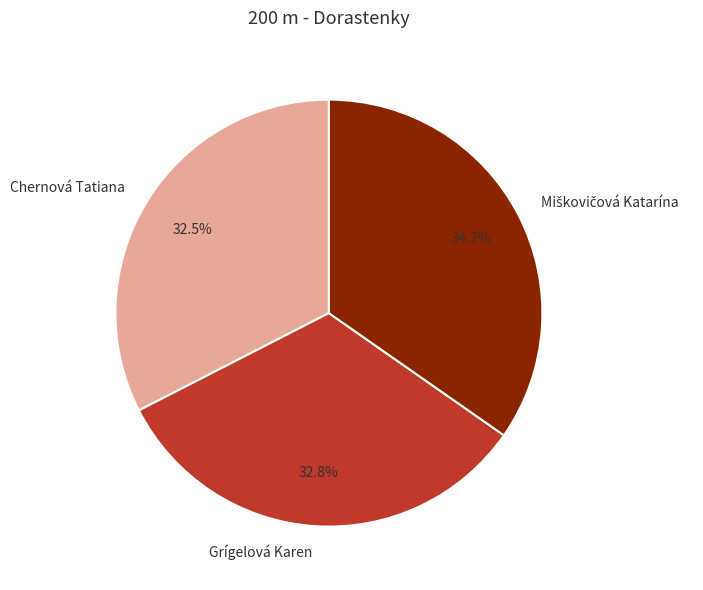

To the nearest percent, what is the average slice percentage?

33%